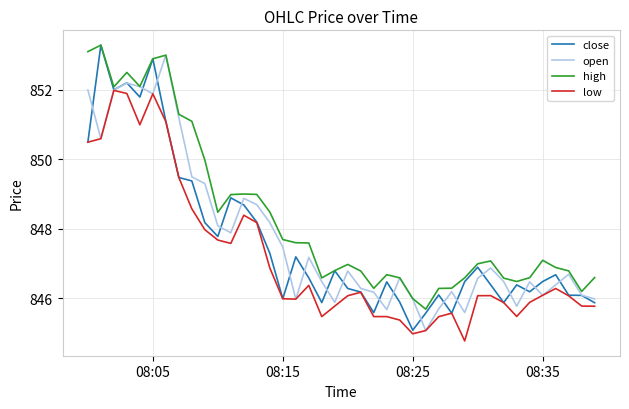

What is the highest value of the close series?

853.3